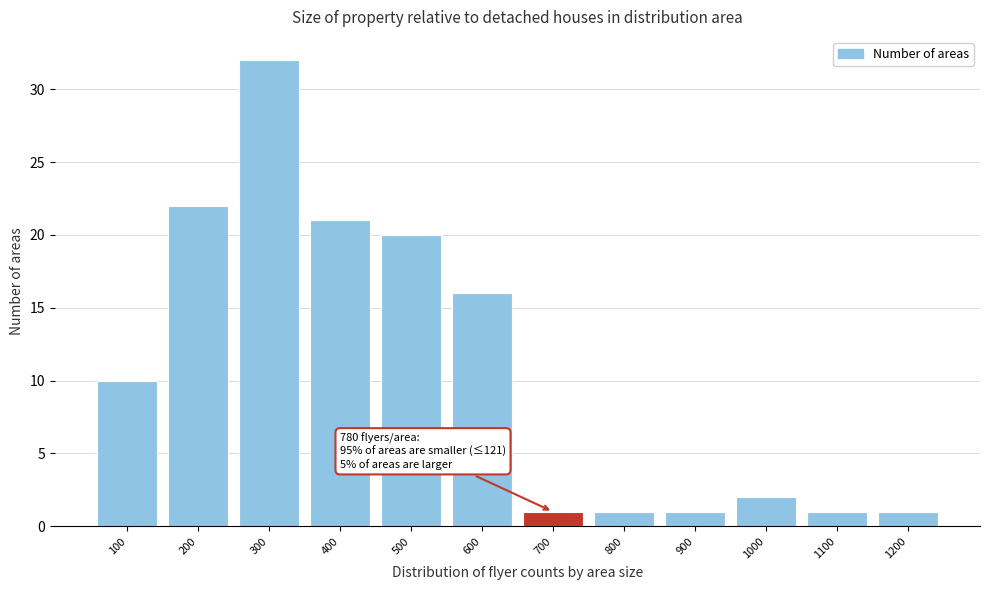

Reading left to right, list all the values displayed in this chart.

100=10	200=22	300=32	400=21	500=20	600=16	700=1	800=1	900=1	1000=2	1100=1	1200=1